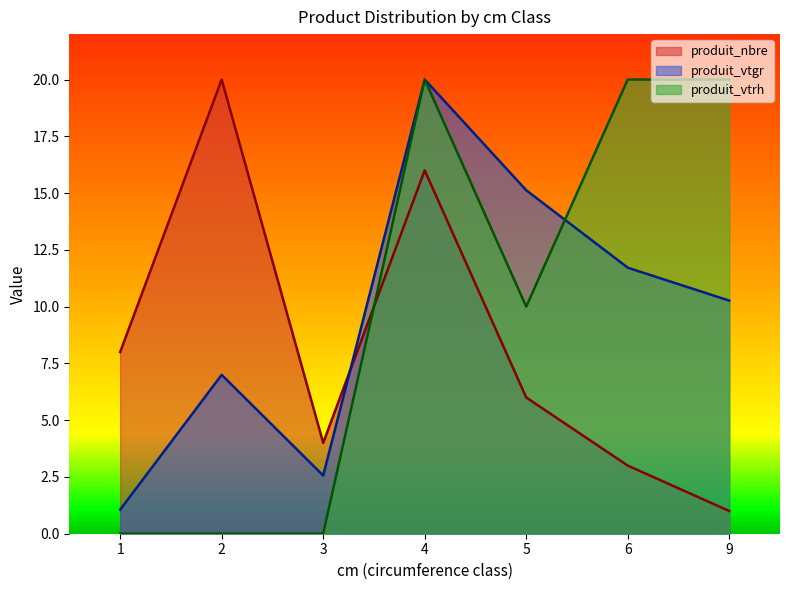

How many values in the produit_nbre series exceed 6?

3